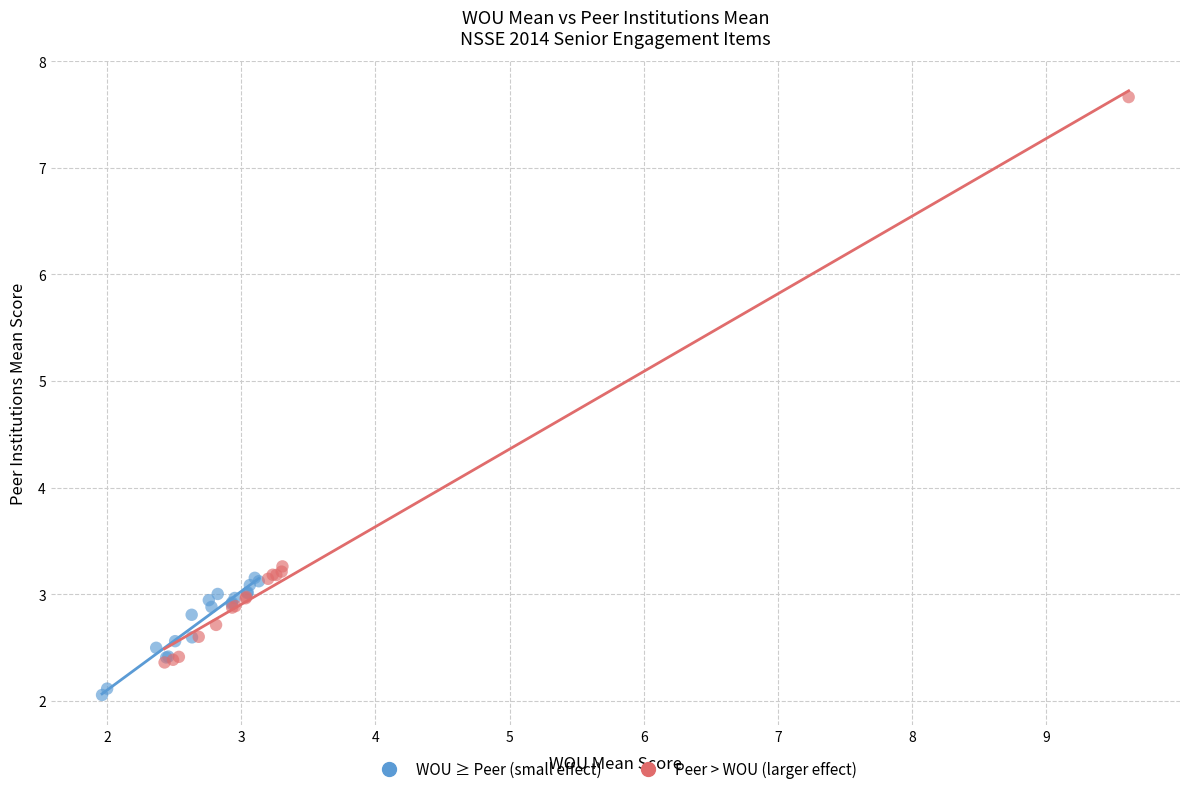

Which series reaches the minimum Y coordinate?

WOU ≥ Peer (small effect)